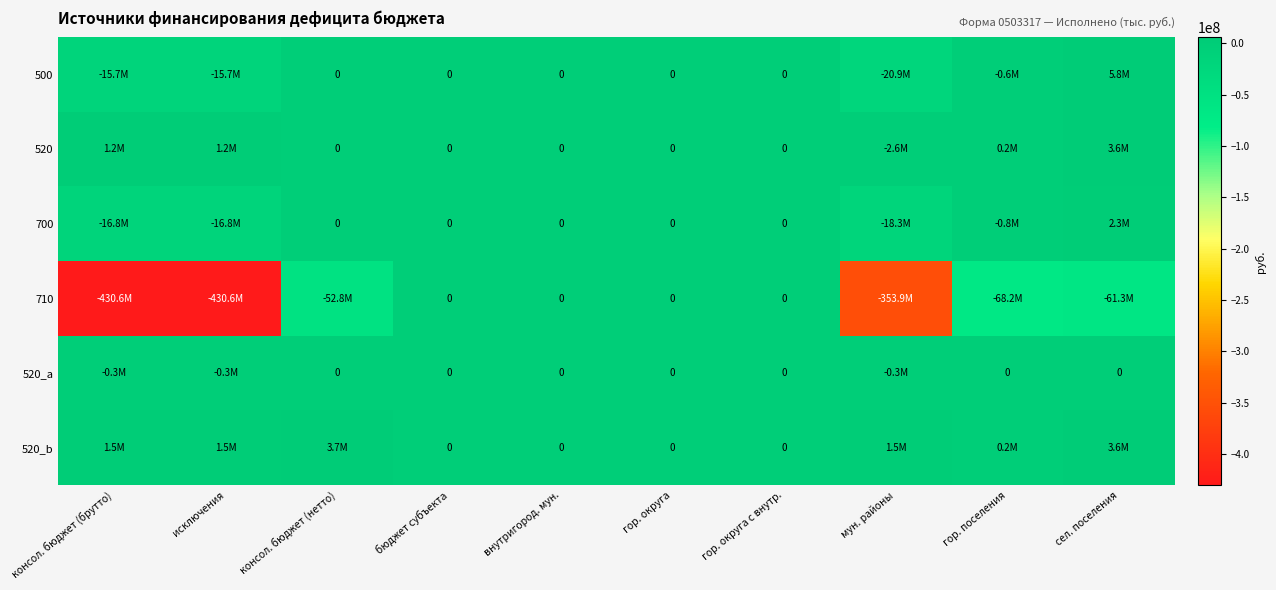

Is it true that 500 equals 0.0 at гор. округа с внутр.?

True